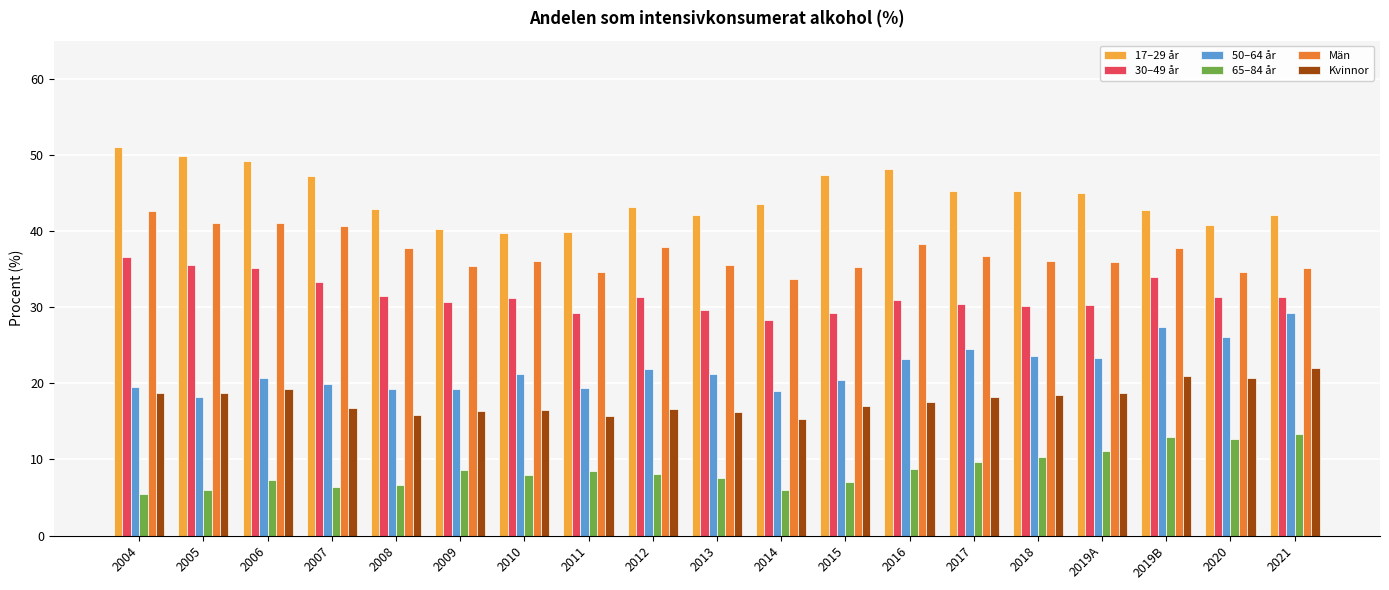

What is the sum of all 17–29 år values?

845.6